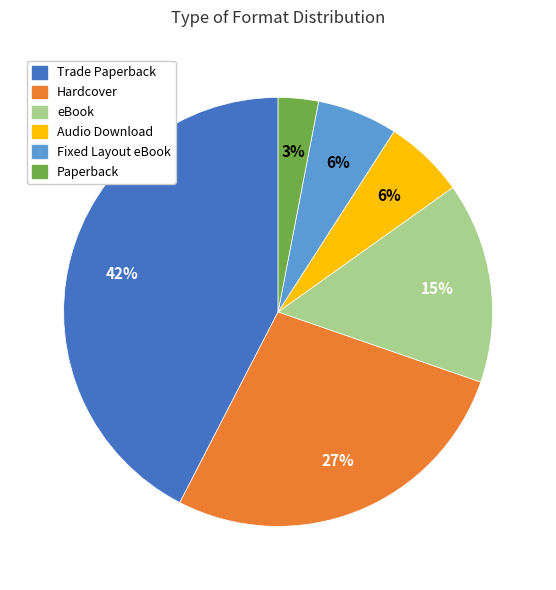

Approximately how many times larger is the value at Fixed Layout eBook compared to eBook?

0.4